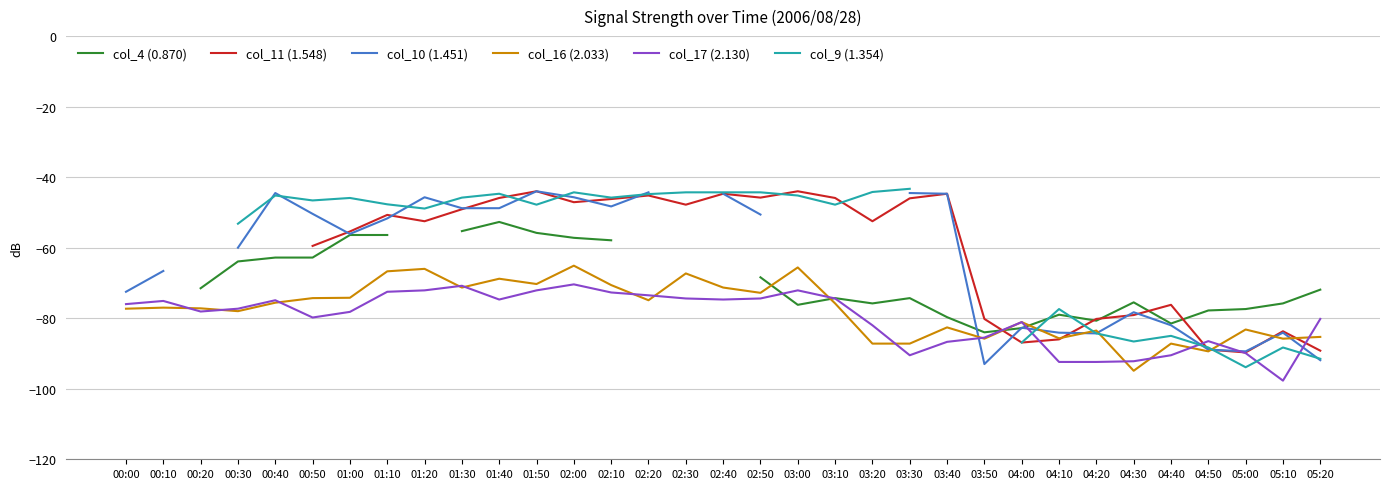

The value of col_16 (2.033) at 00:40 is -101.7. True or false?

False